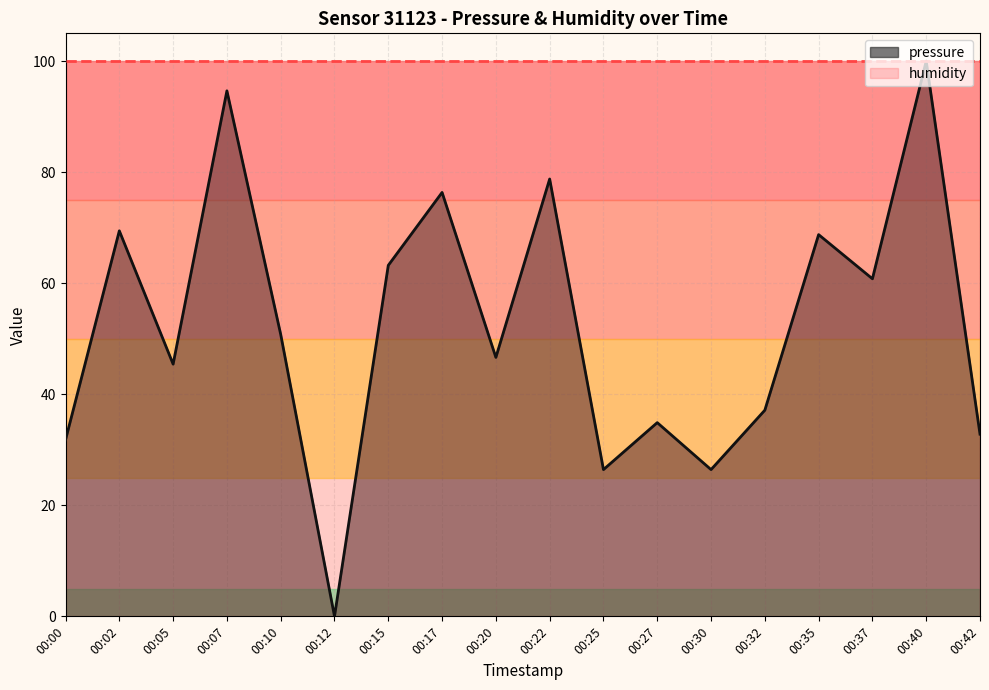

What is the sum of all values?

944.2